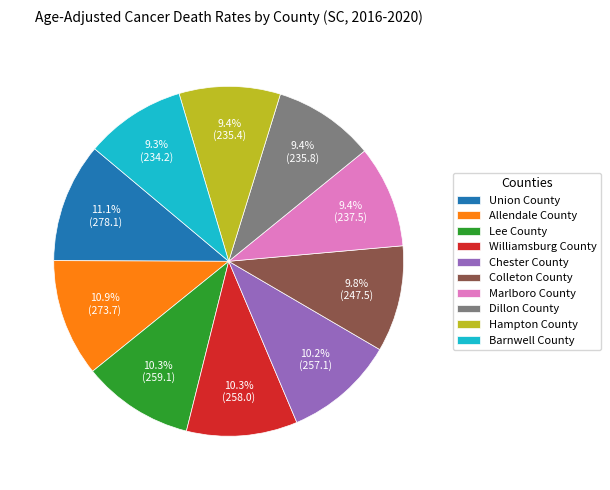

To the nearest percent, what percentage of the pie is Union County?

11%